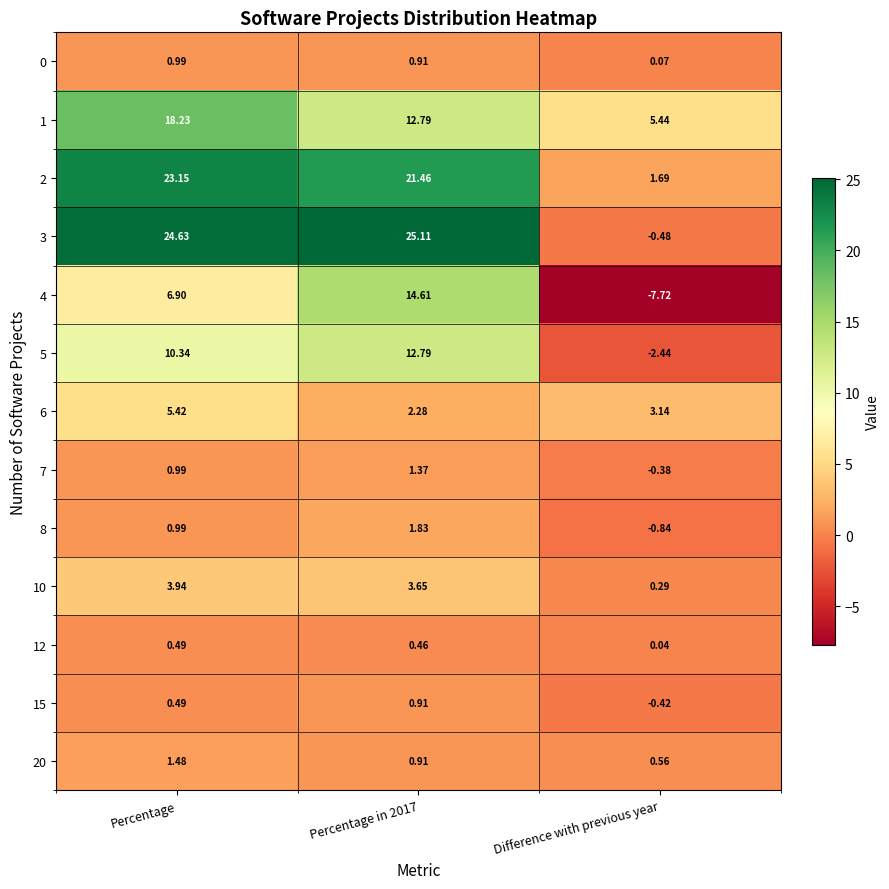

Which category has the highest value in the 6 series?

Percentage